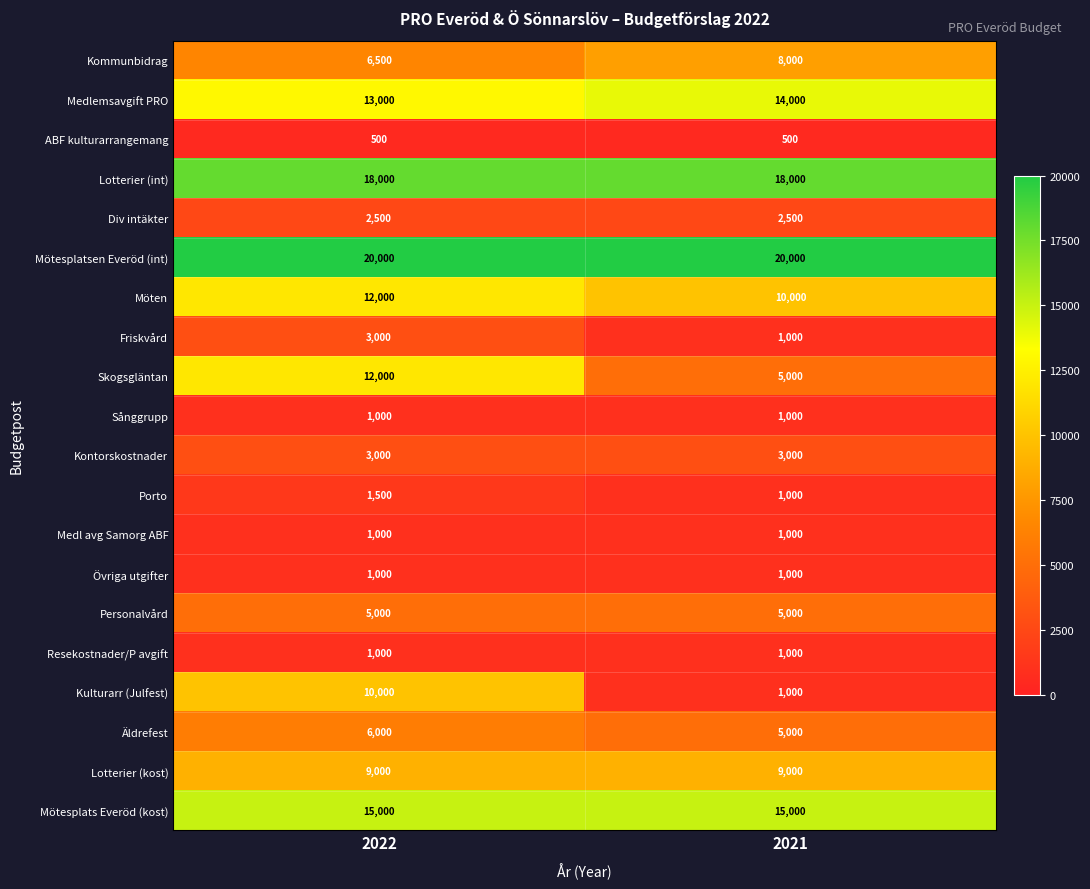

What is the lowest value of the Kulturarr (Julfest) series?

1000